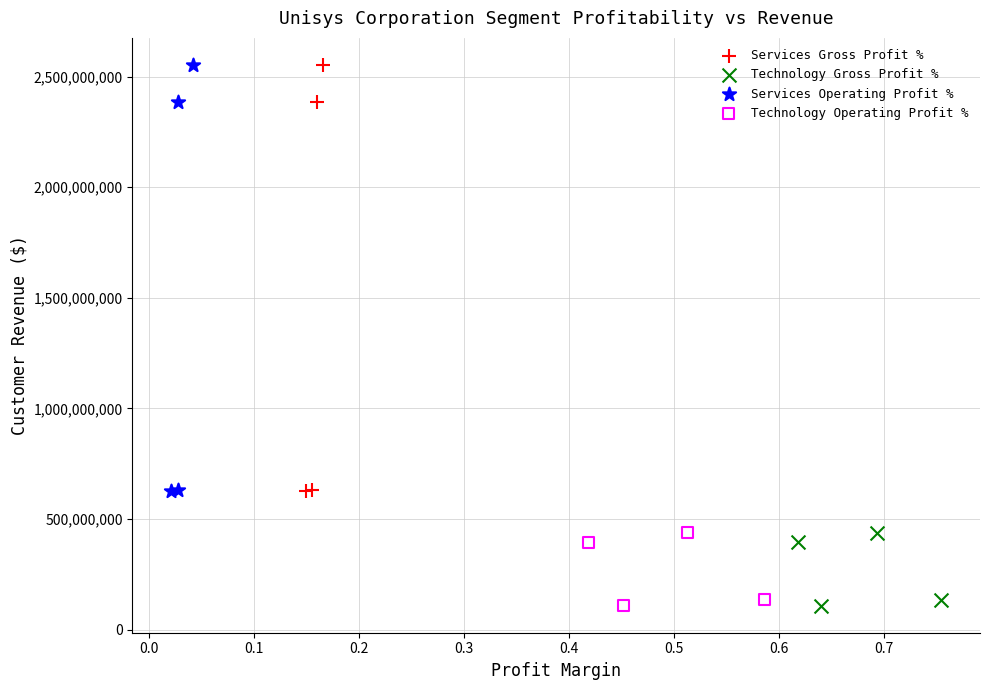

What are all the series names shown in the legend?

Services Gross Profit %, Technology Gross Profit %, Services Operating Profit %, Technology Operating Profit %